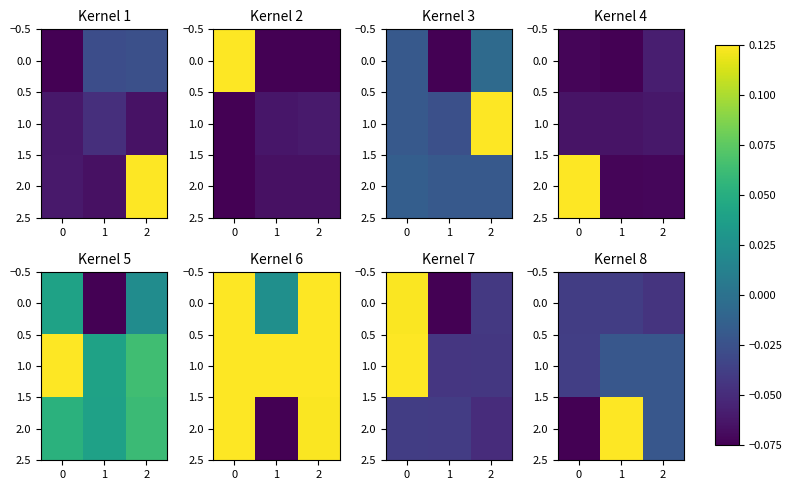

Count the number of categories in the chart.

3